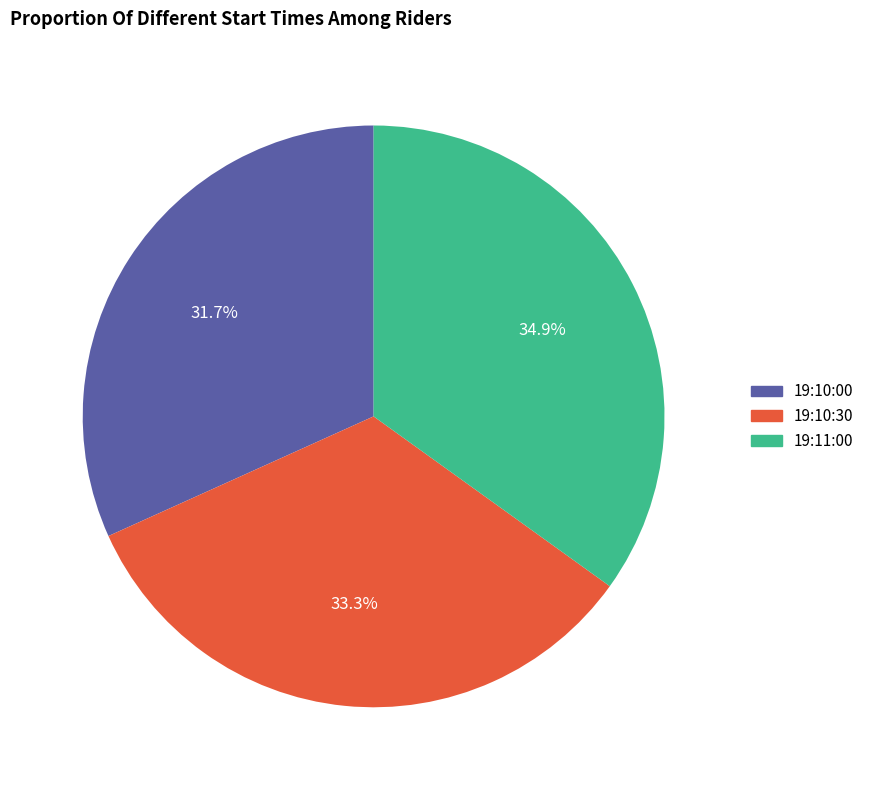

Is 19:10:30 the majority of the pie?

No